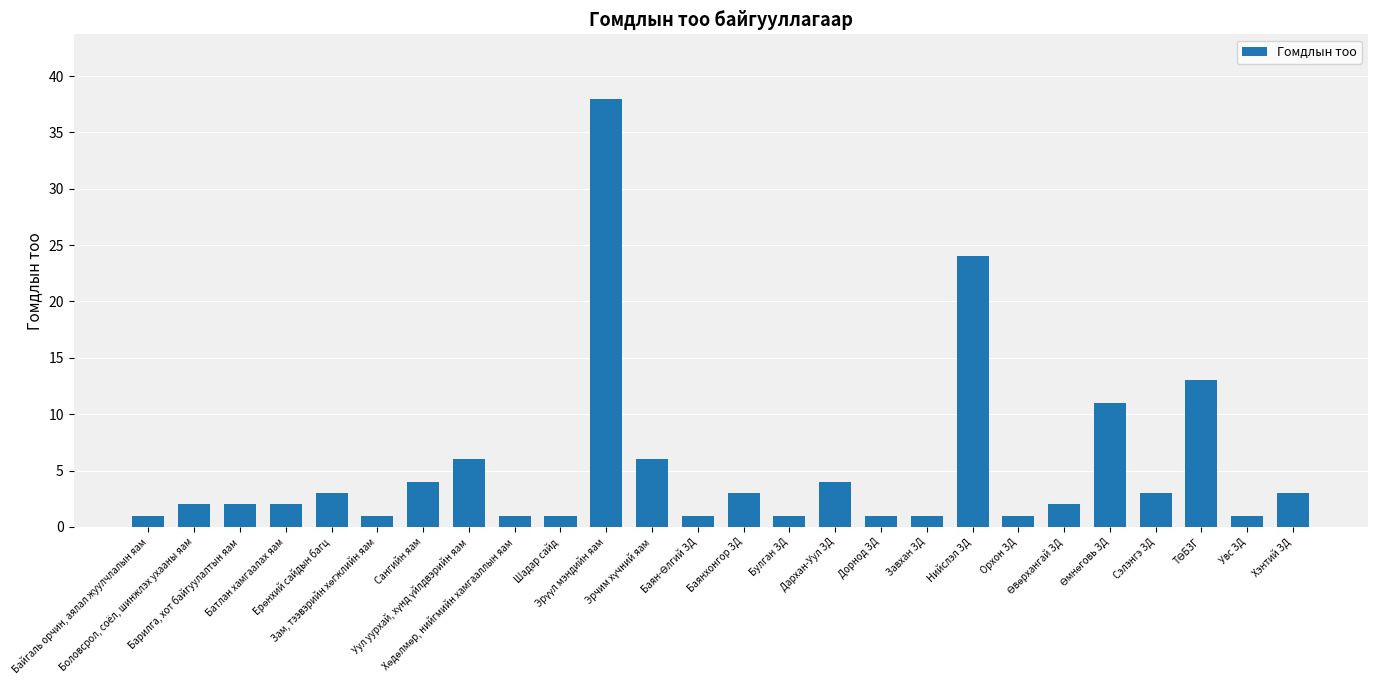

What is the difference between the maximum and second lowest values?

37